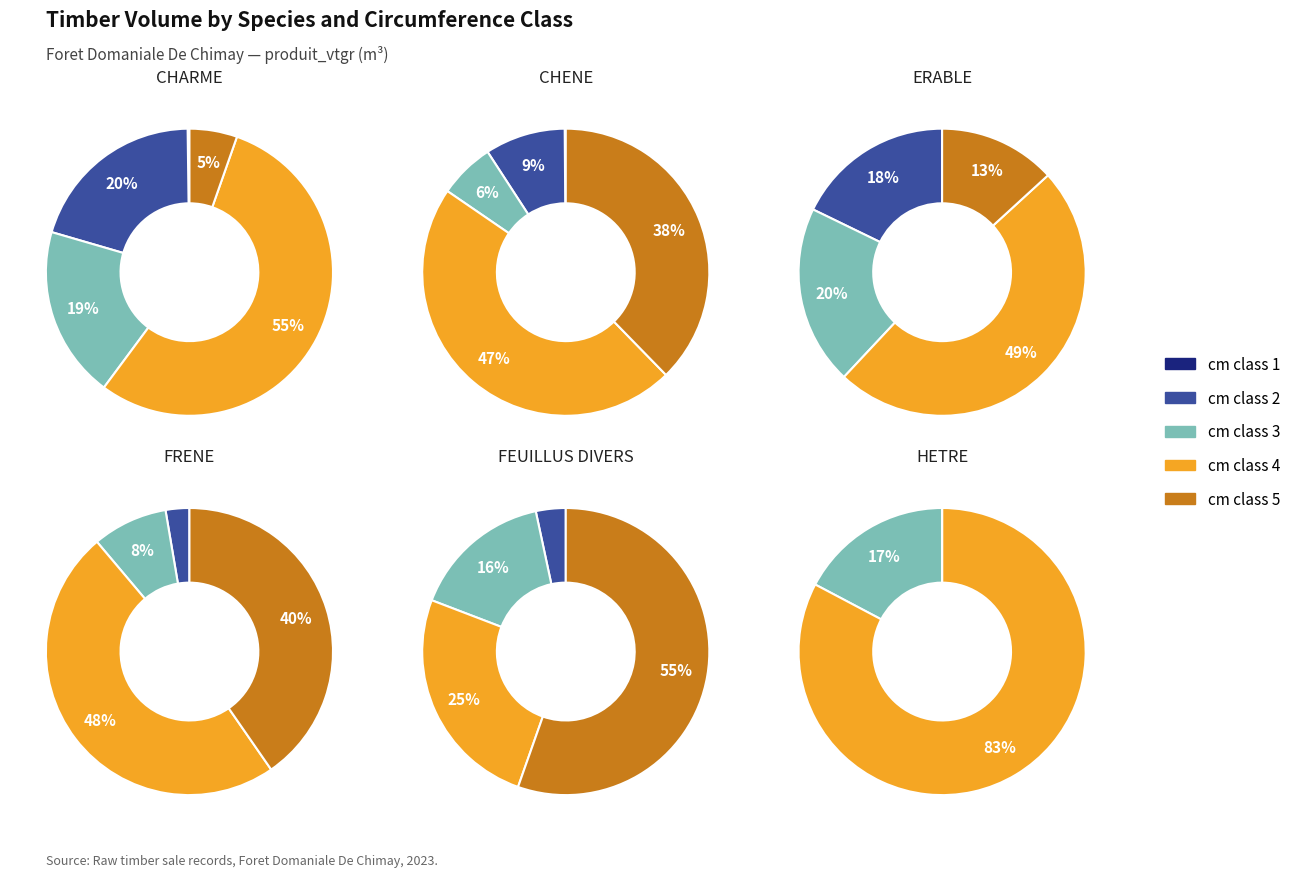

To the nearest percent, what percentage of the pie is ERABLE?

21%